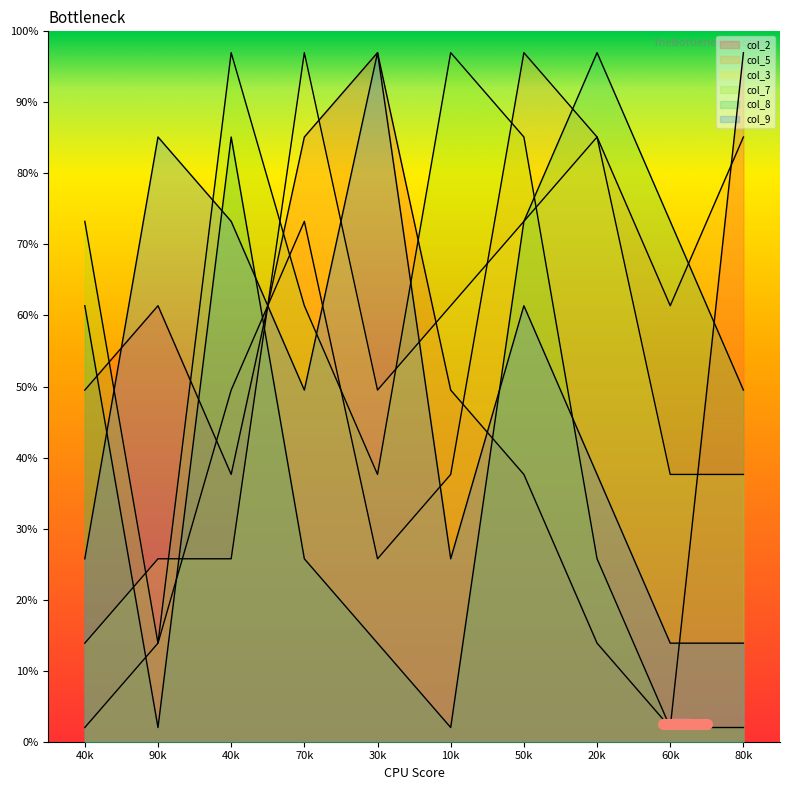

Does the chart display data point markers on the line(s)?

No